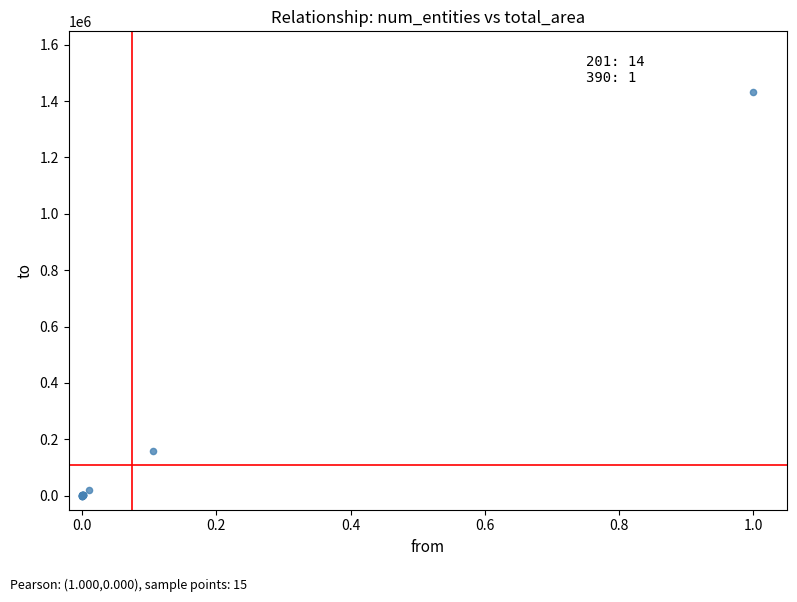

What Y value in the scatter plot is closest to 716447?

157212